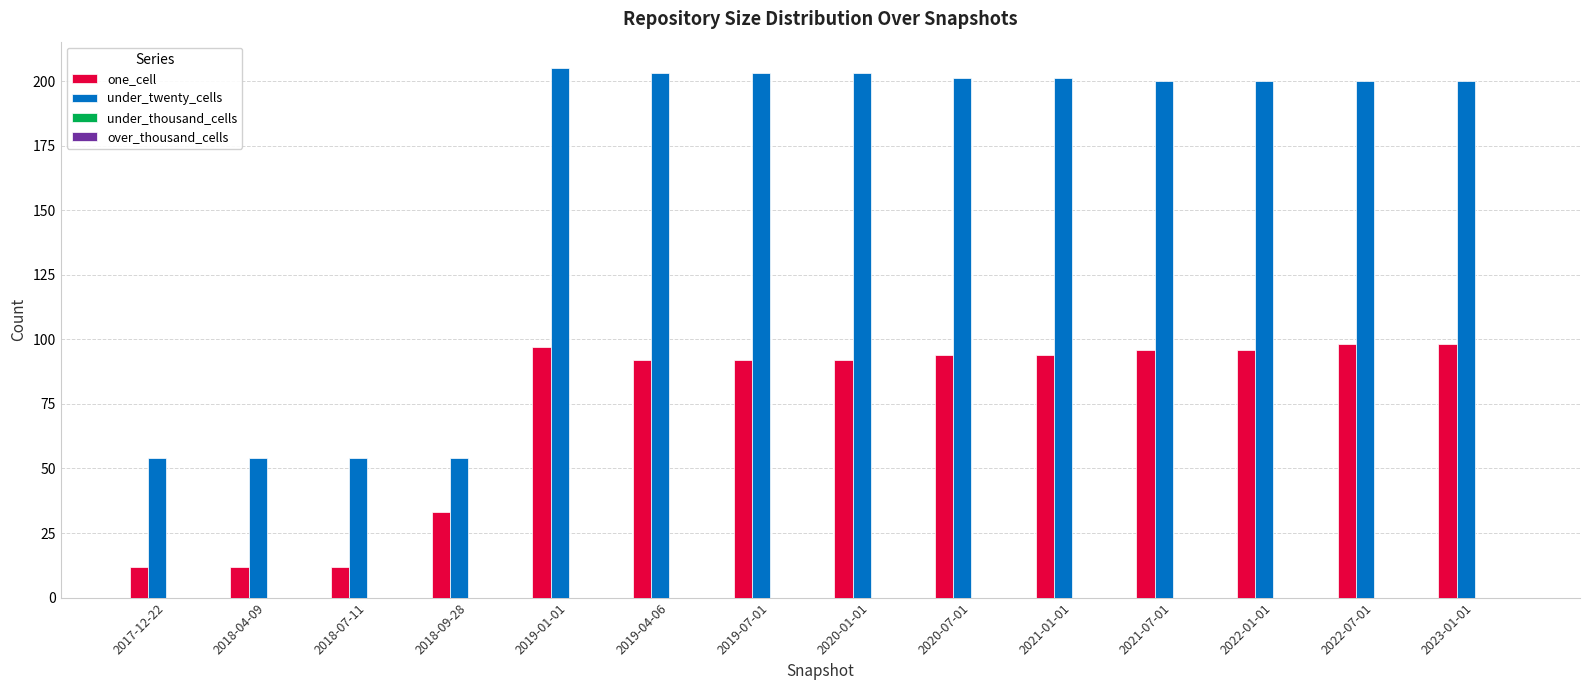

Is it true that under_twenty_cells equals 200 at 2022-07-01?

True